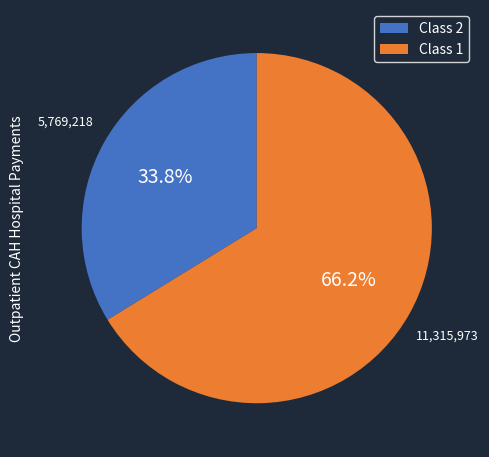

Which has a higher value, Class 1 or Class 2?

Class 1